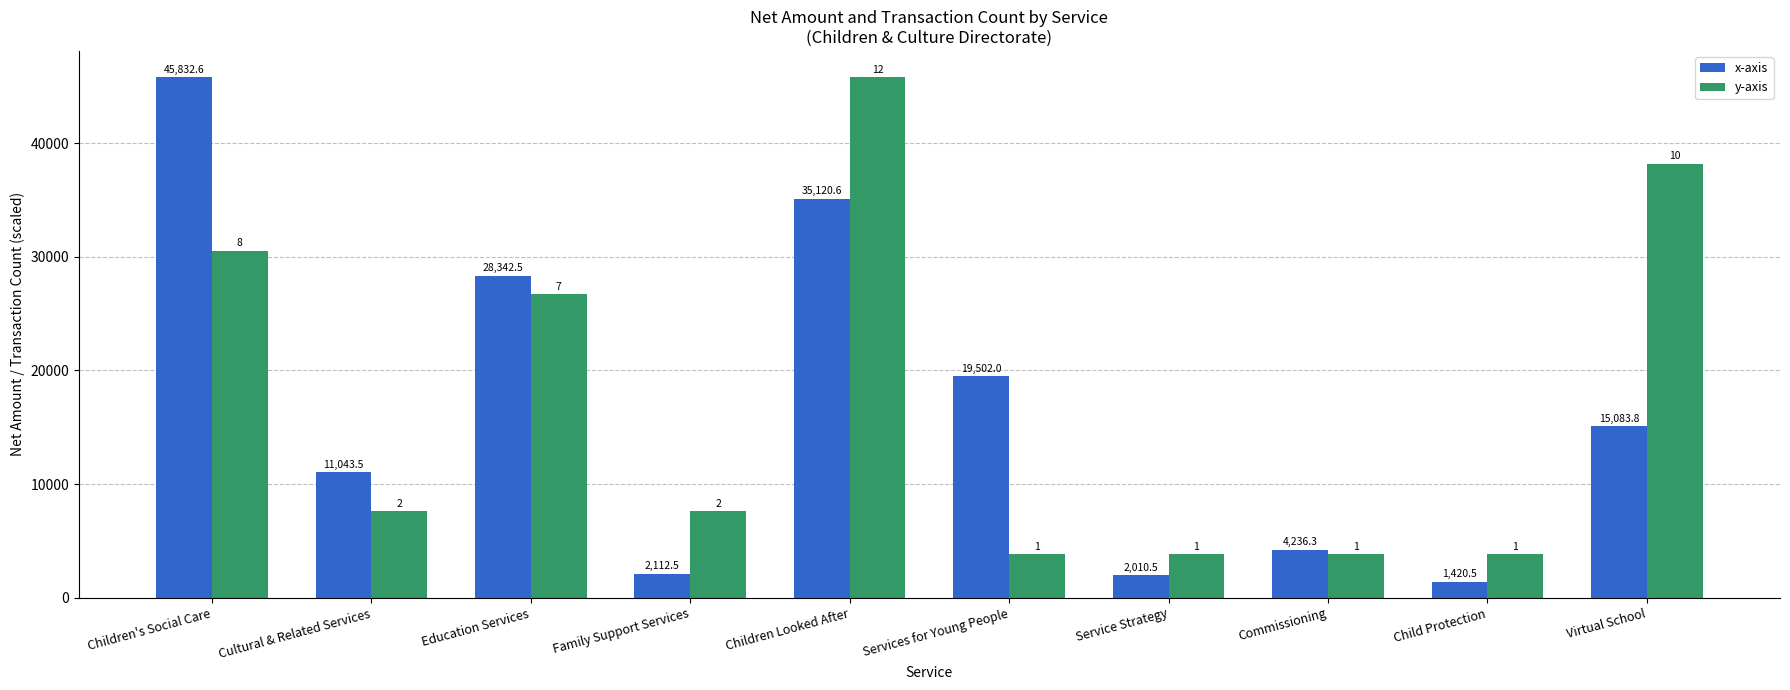

Are the bars grouped side by side (vs. stacked)?

Yes